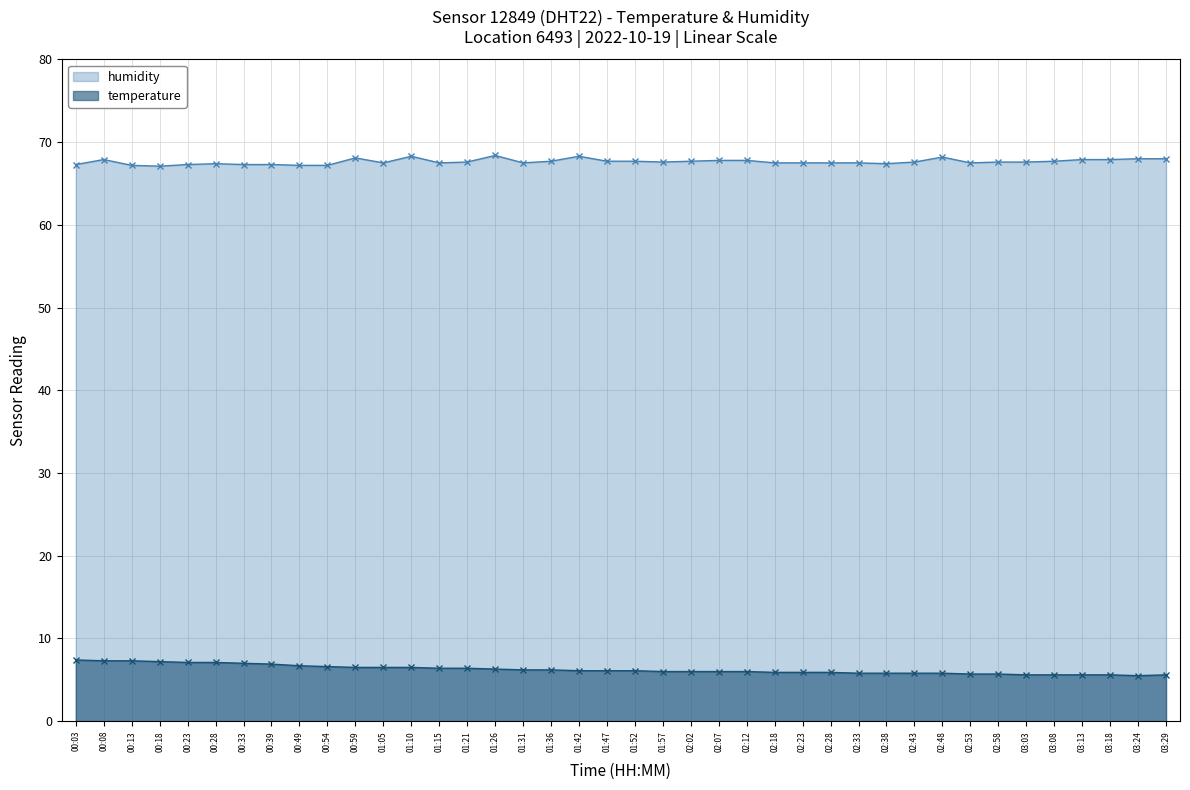

How many lines are shown in the chart?

2